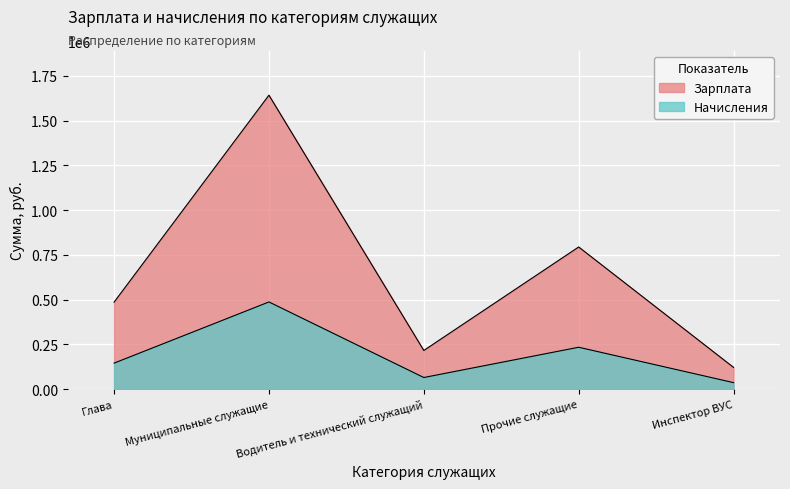

What is the label of the 3rd point from the right?

Водитель и технический служащий